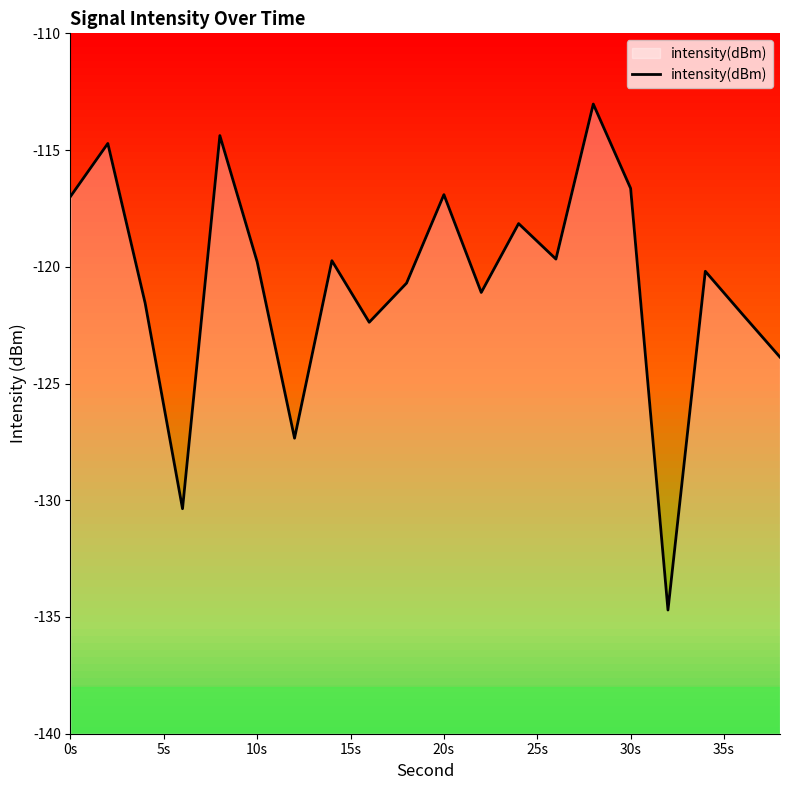

Where does the data first go above -119?

0s